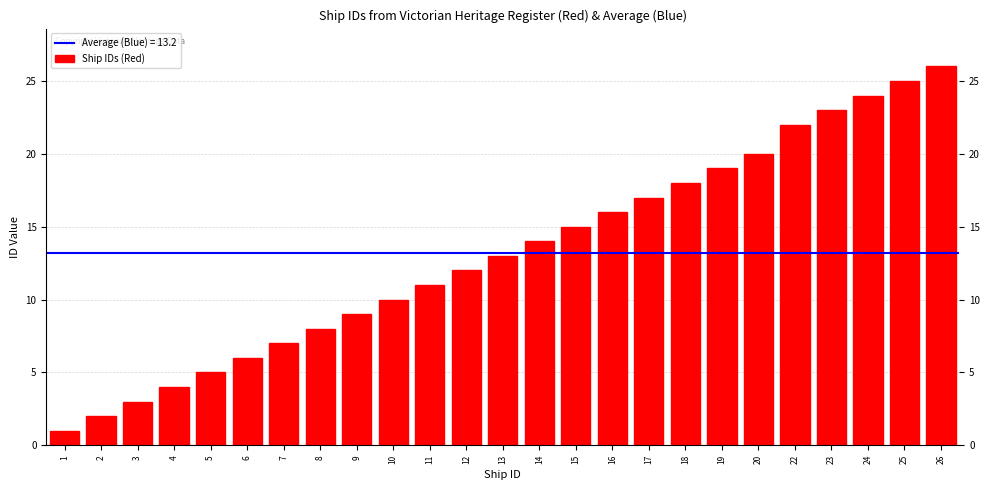

Reading right to left, list all the values displayed in this chart.

26	25	24	23	22	20	19	18	17	16	15	14	13	12	11	10	9	8	7	6	5	4	3	2	1